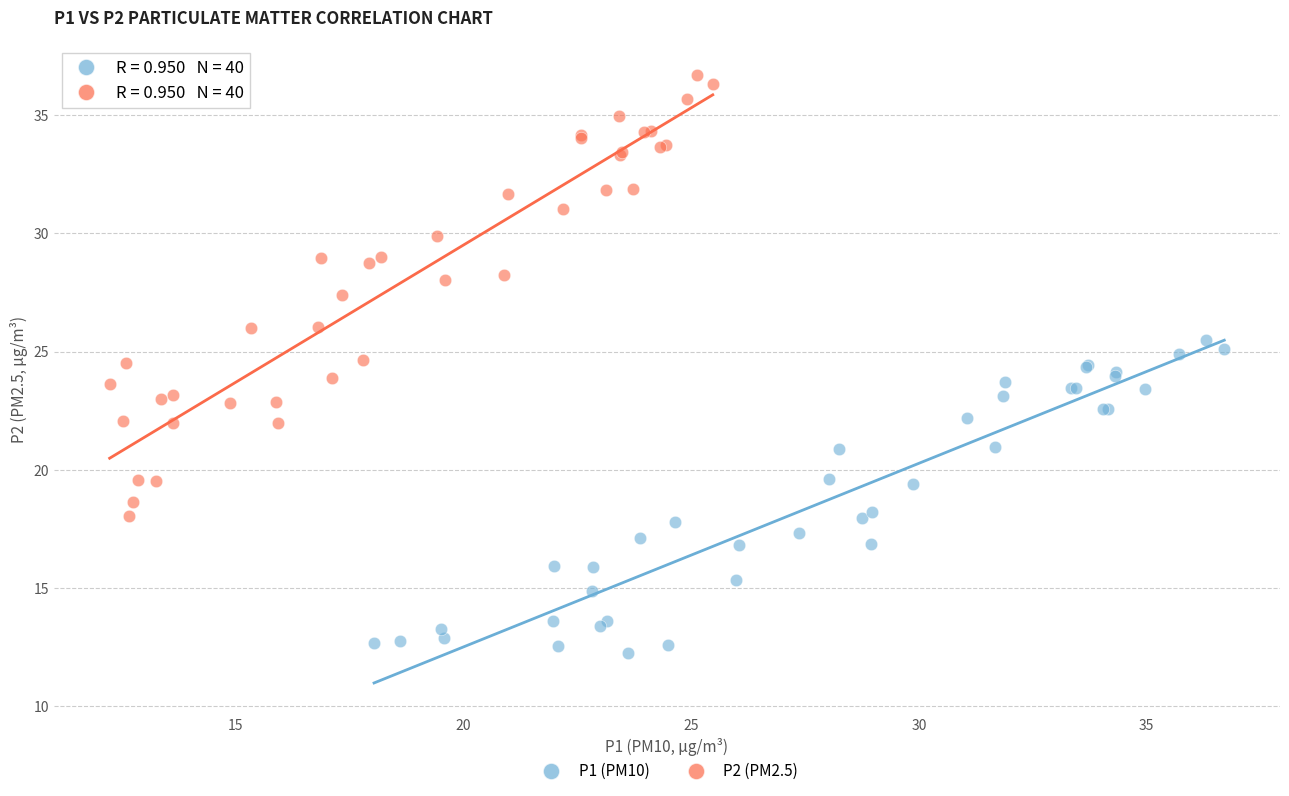

Which series has the widest spread of Y values?

P2 (PM2.5)